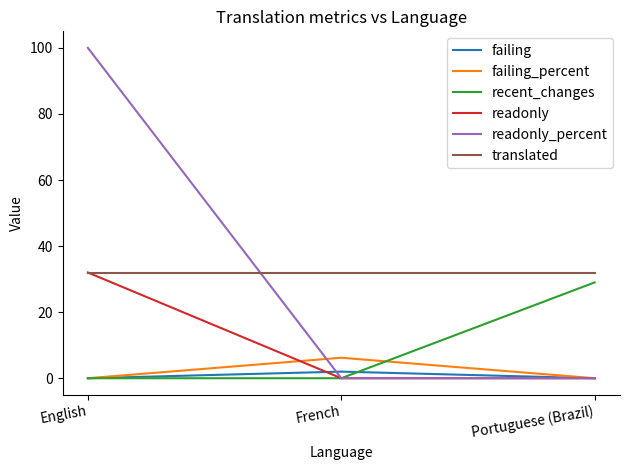

Is the value of failing at English greater than the value of translated at Portuguese (Brazil)?

No